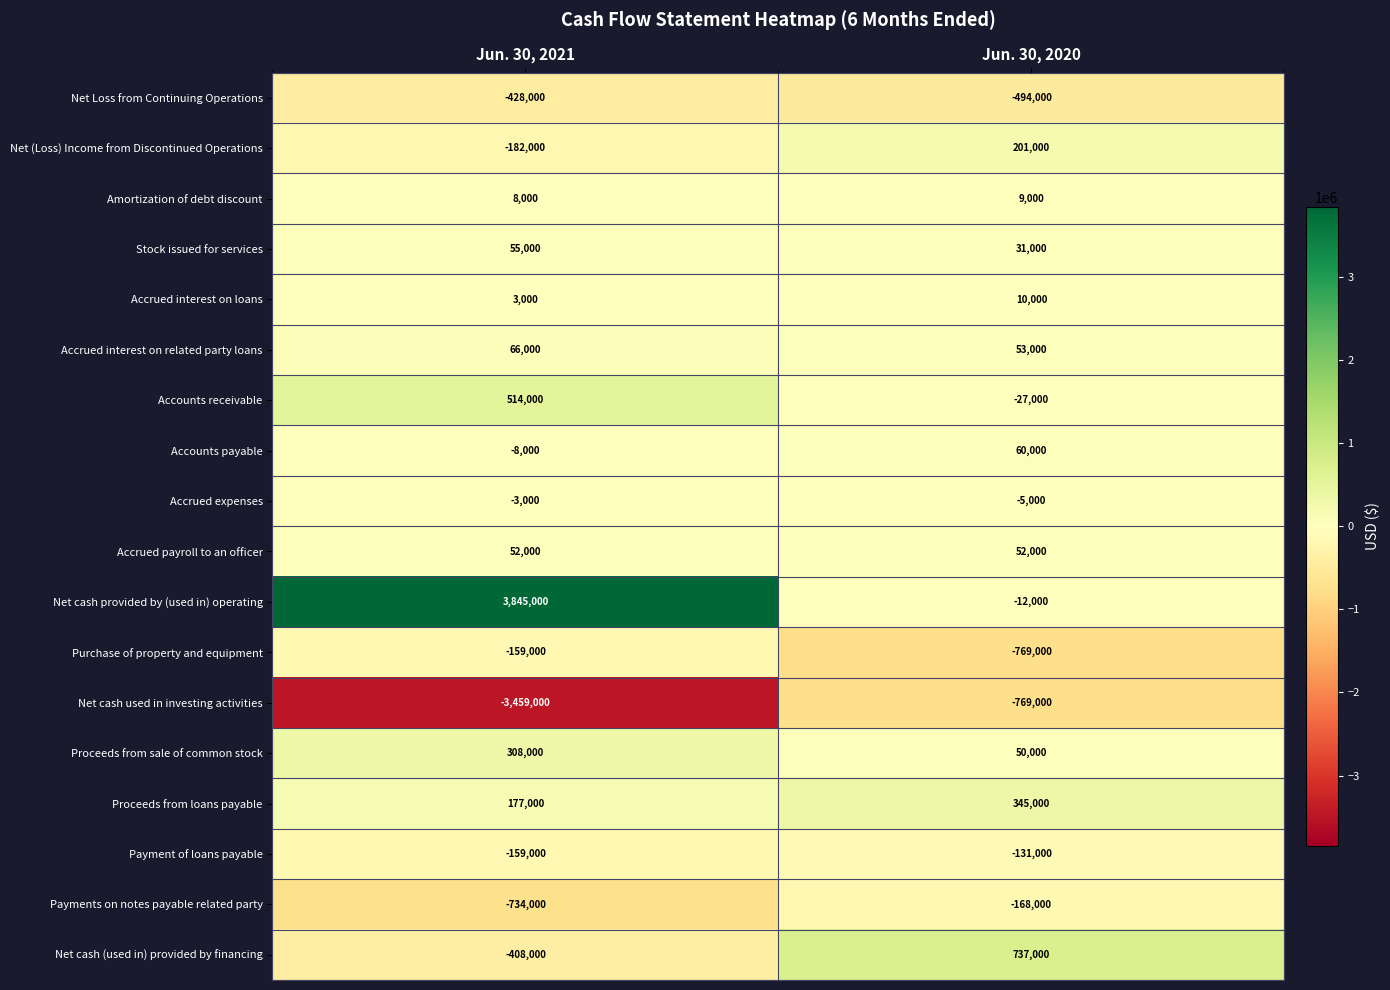

Which series has the largest range (max minus min)?

Net cash provided by (used in) operating